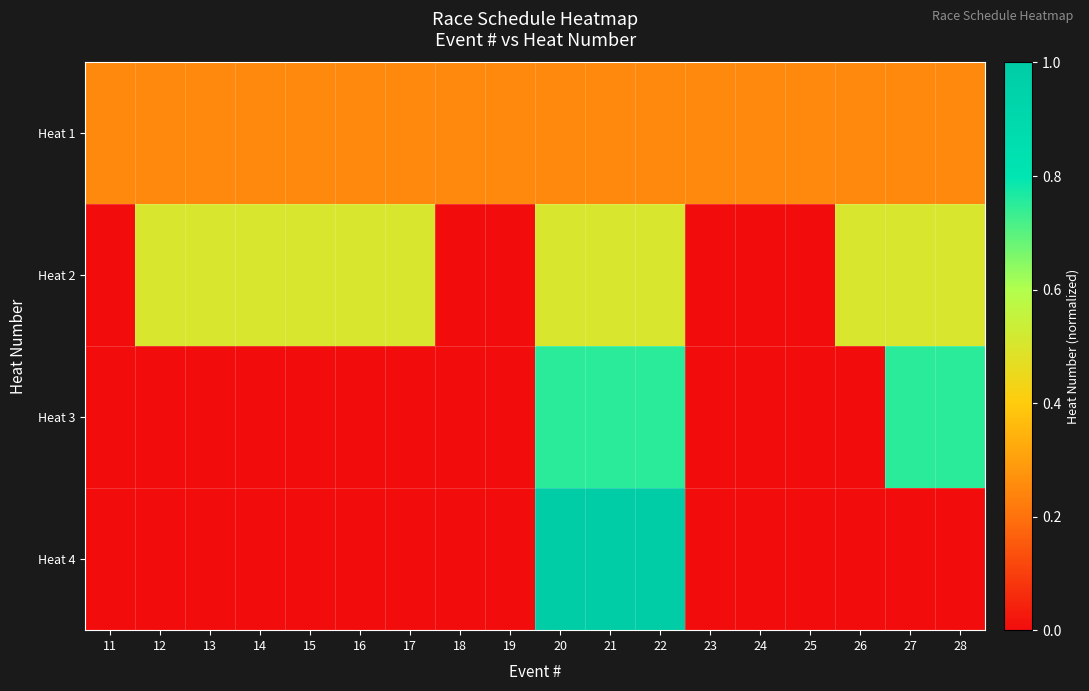

Between 20 and 13, which is larger?

20